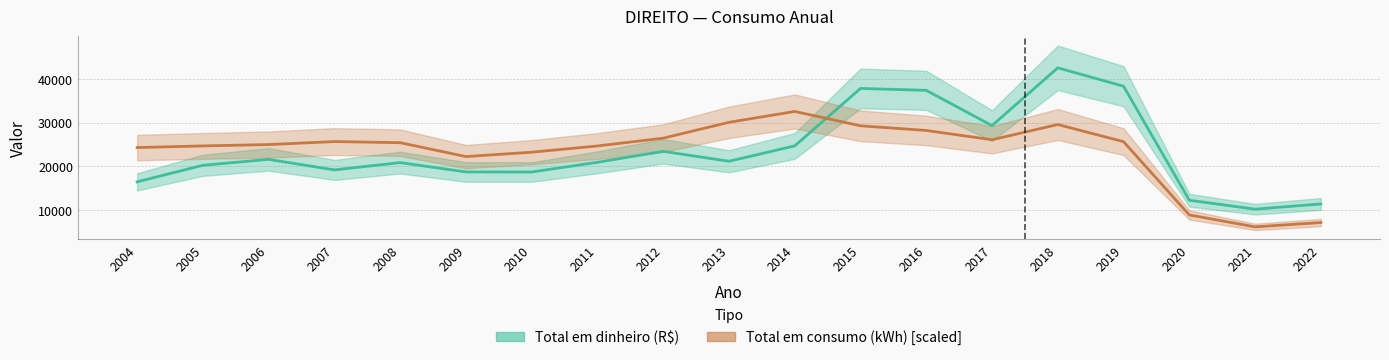

How many interior local valleys does the Total em consumo (kWh) series have?

3